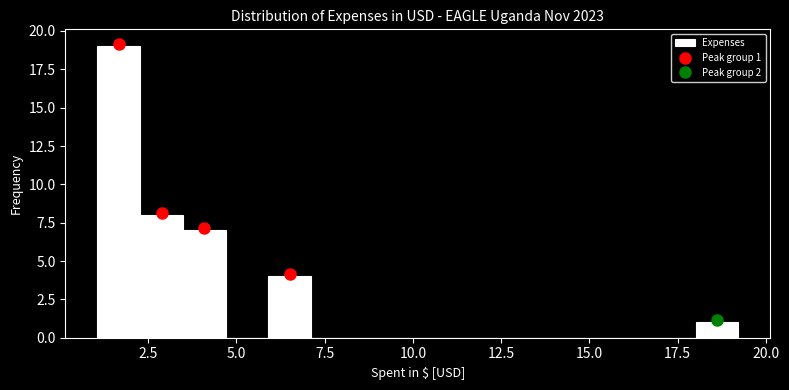

Around what value on the x-axis is the tallest bar? Give the approximate position of its centre, as read against the axis.

1.5